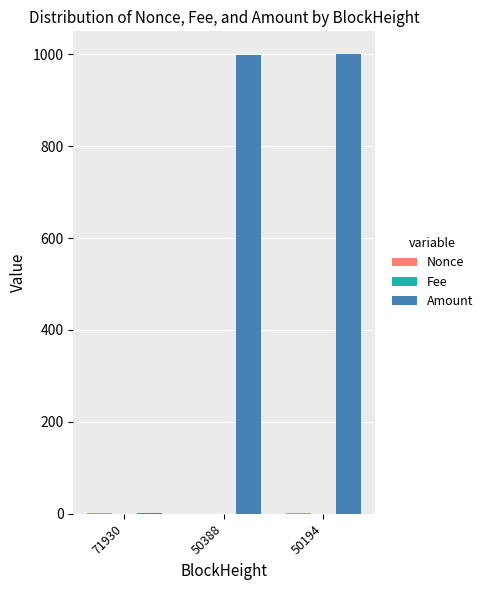

What is the sum of all Amount values?

2000.9